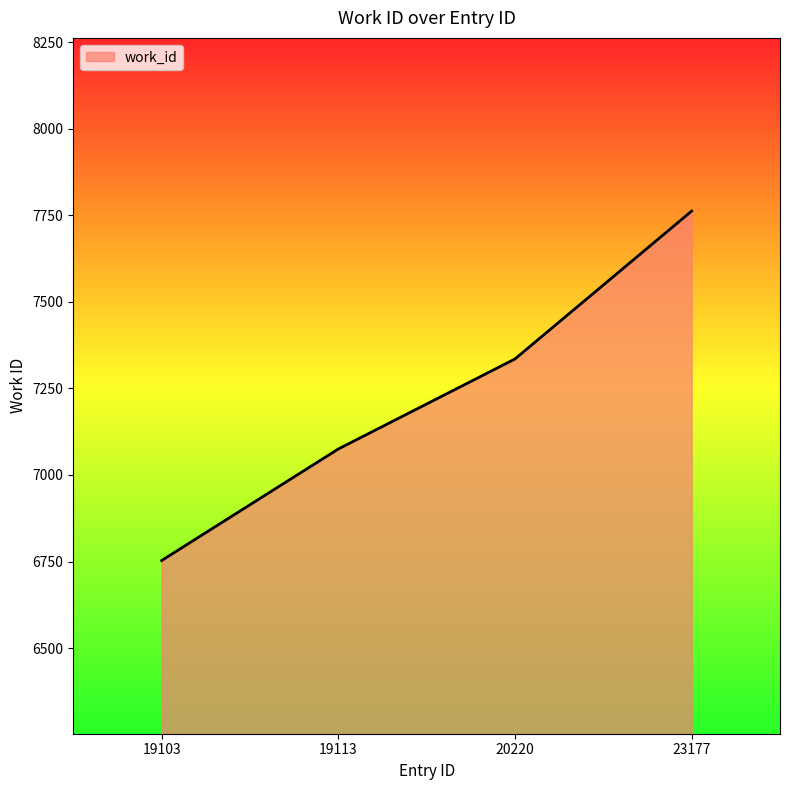

How many values are between 7075 and 7762?

3